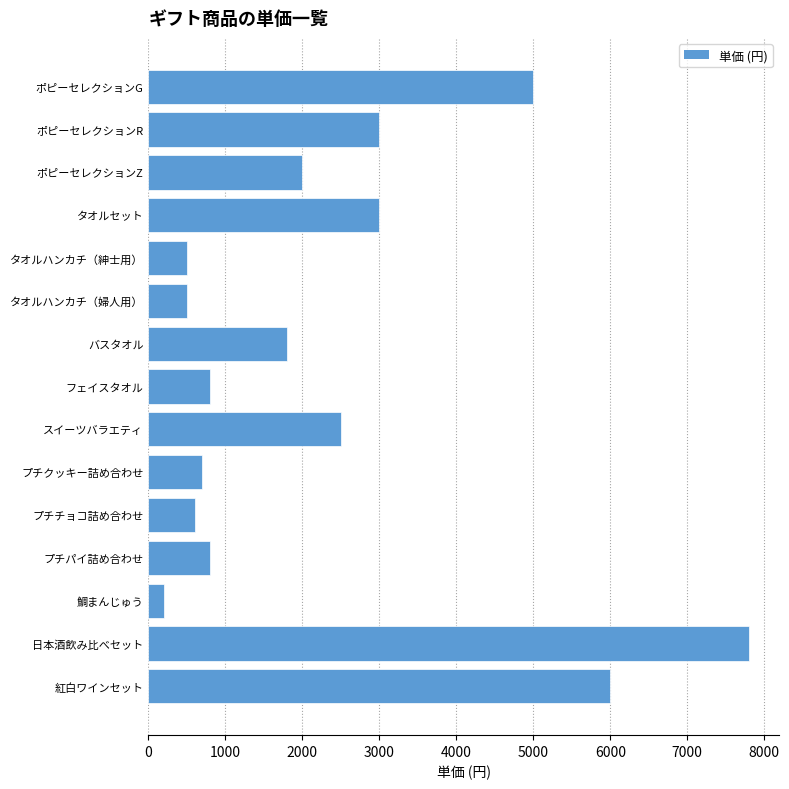

Are the bars horizontal?

Yes